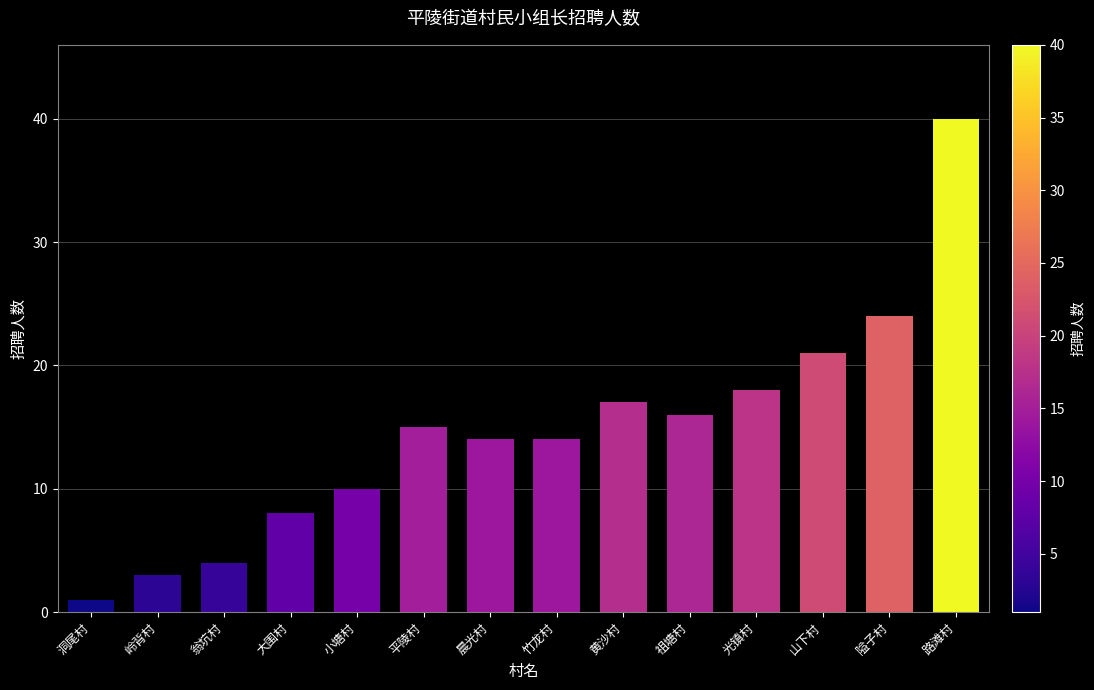

Is it true that the value at 祖塘村 is 5?

False